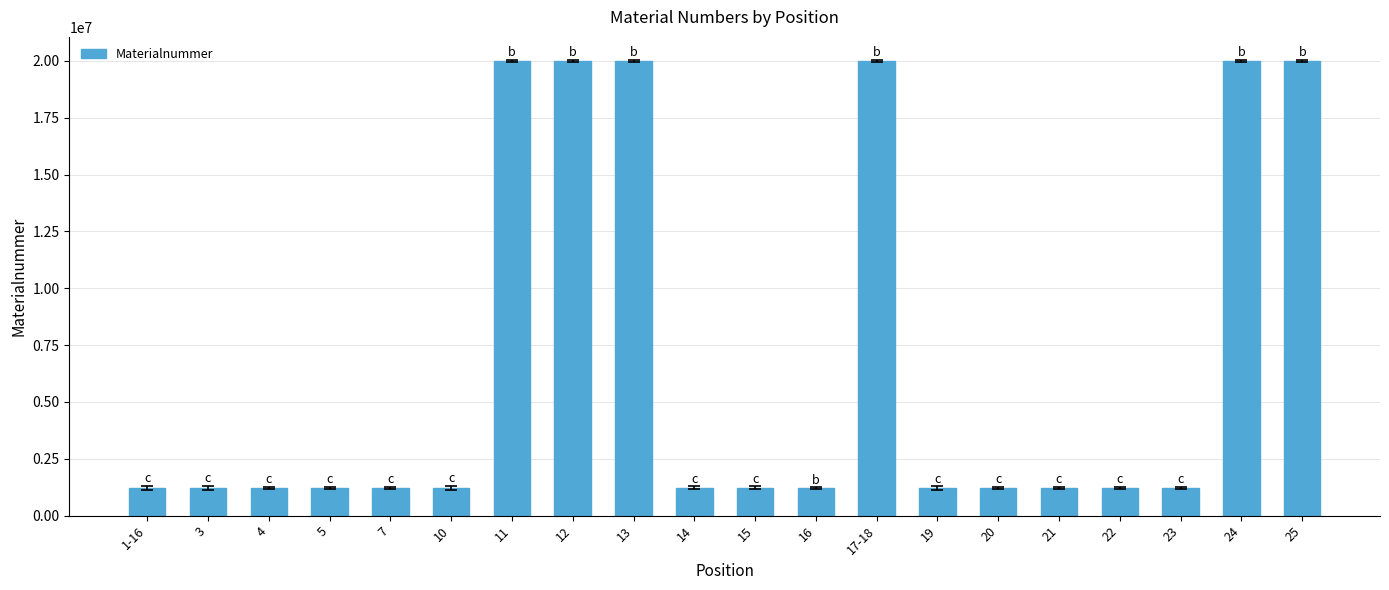

What is the smallest value displayed?

1220045